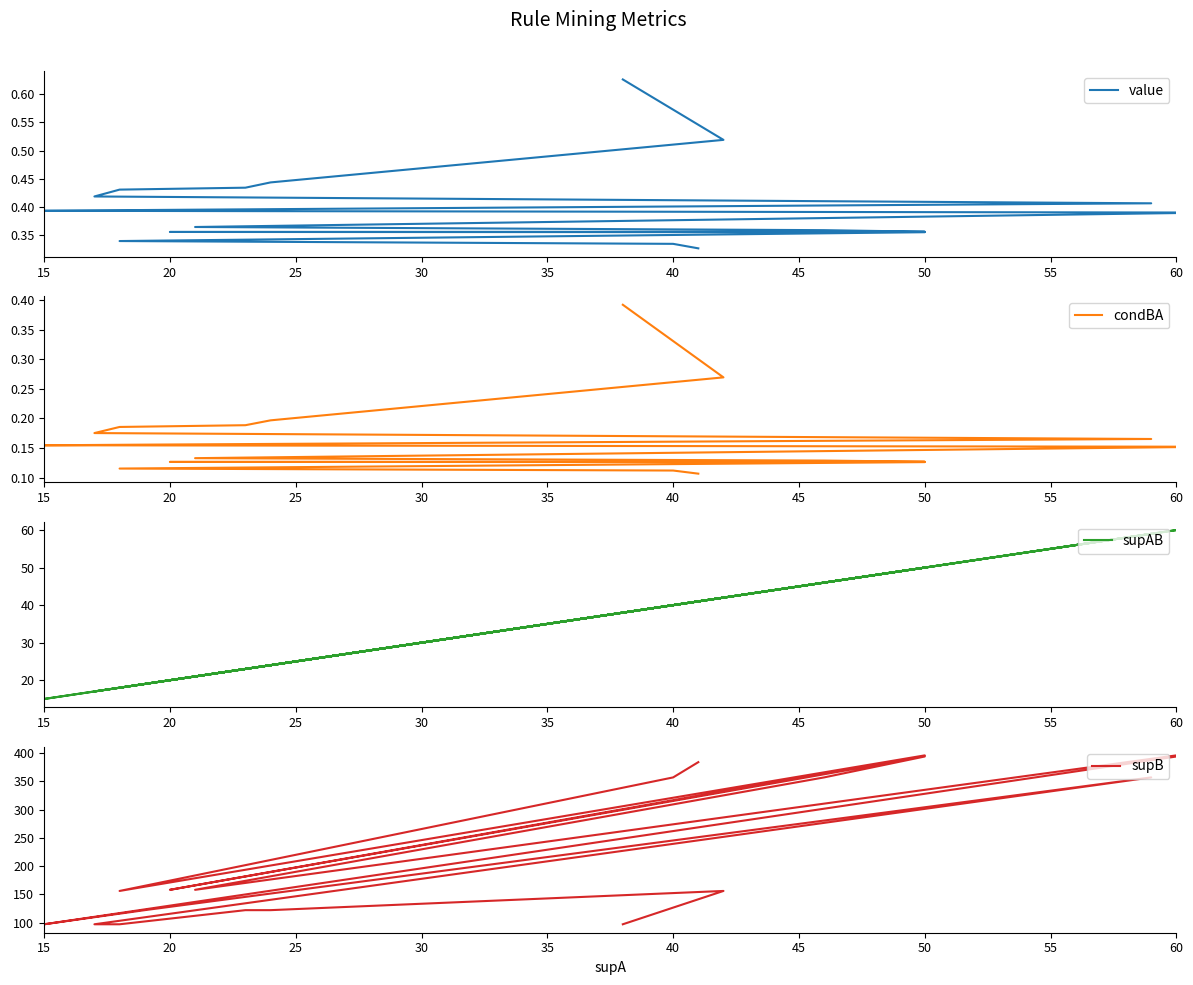

How many lines are shown in the chart?

4